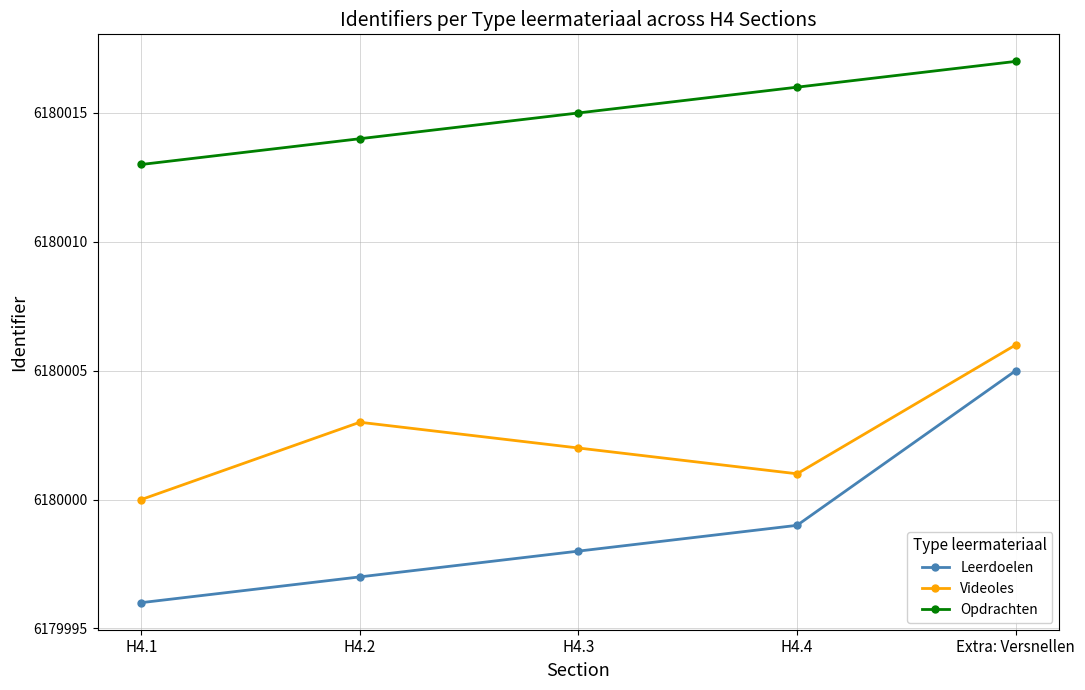

At which category is the sum across all series the highest?

Extra: Versnellen